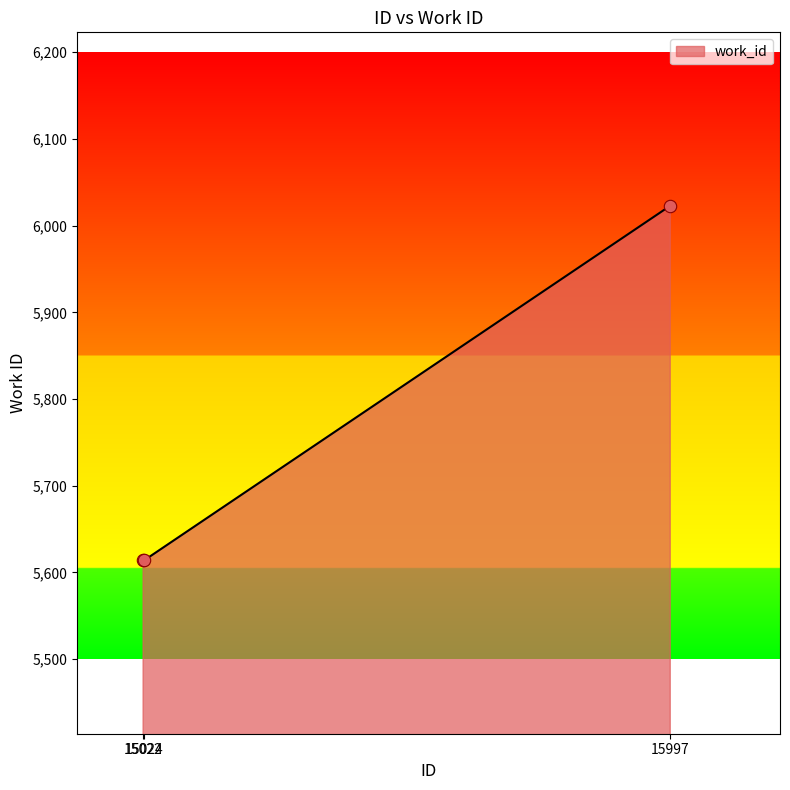

What is the minimum value shown in the chart?

5614